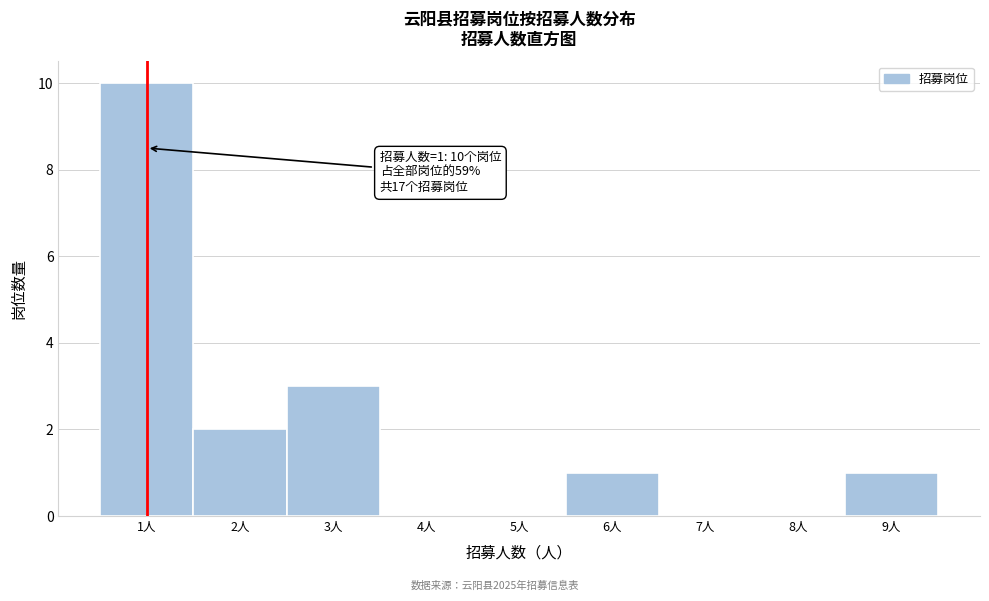

Which range on the x-axis has the tallest bar?

0.5 to 1.5